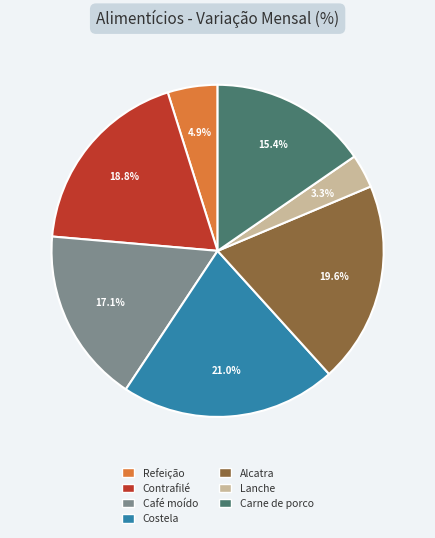

Count the number of slices in the pie.

7